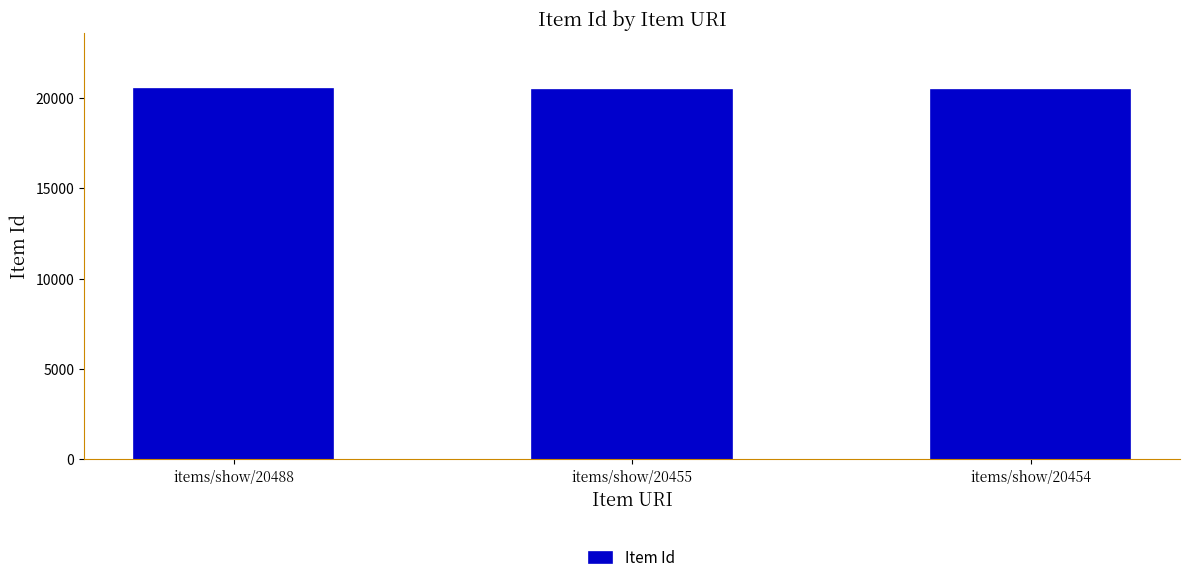

The chart shows a value of 30183 at items/show/20488. True or false?

False